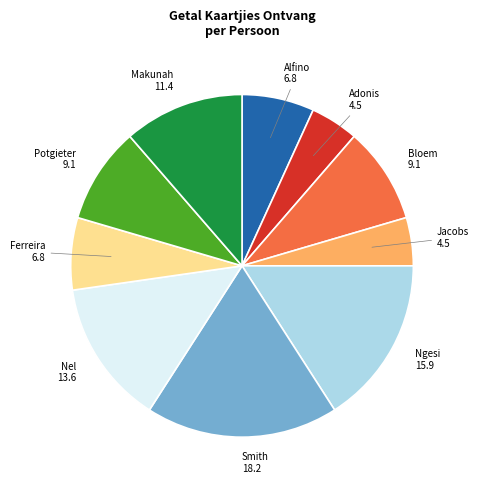

Is the sum of Makunah and Jacobs greater than half?

No